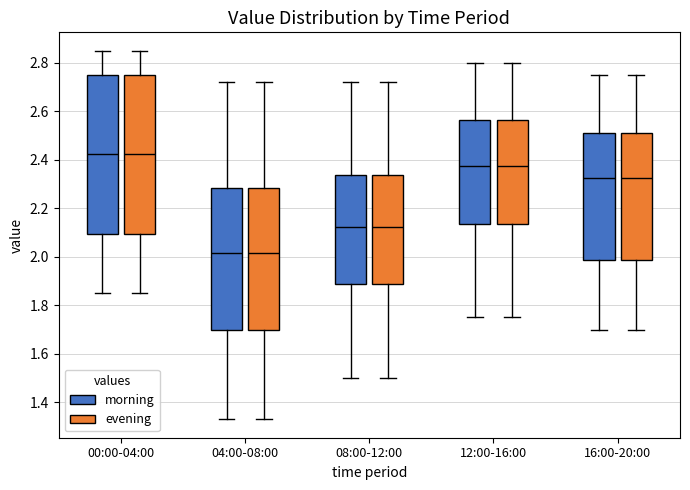

Reading left to right, read every box against the y-axis: the position of its median line, the range the box covers, and the ends of its whiskers. The values are not printed on the chart, so give them approximately, as read against the axis.

00:00-04:00 (morning): median 2.42, box 2.10 to 2.76, whiskers 1.86 to 2.86
00:00-04:00 (evening): median 2.42, box 2.10 to 2.76, whiskers 1.86 to 2.86
04:00-08:00 (morning): median 2.02, box 1.70 to 2.28, whiskers 1.34 to 2.72
04:00-08:00 (evening): median 2.02, box 1.70 to 2.28, whiskers 1.34 to 2.72
08:00-12:00 (morning): median 2.12, box 1.88 to 2.34, whiskers 1.50 to 2.72
08:00-12:00 (evening): median 2.12, box 1.88 to 2.34, whiskers 1.50 to 2.72
12:00-16:00 (morning): median 2.38, box 2.14 to 2.56, whiskers 1.76 to 2.80
12:00-16:00 (evening): median 2.38, box 2.14 to 2.56, whiskers 1.76 to 2.80
16:00-20:00 (morning): median 2.32, box 1.98 to 2.52, whiskers 1.70 to 2.76
16:00-20:00 (evening): median 2.32, box 1.98 to 2.52, whiskers 1.70 to 2.76